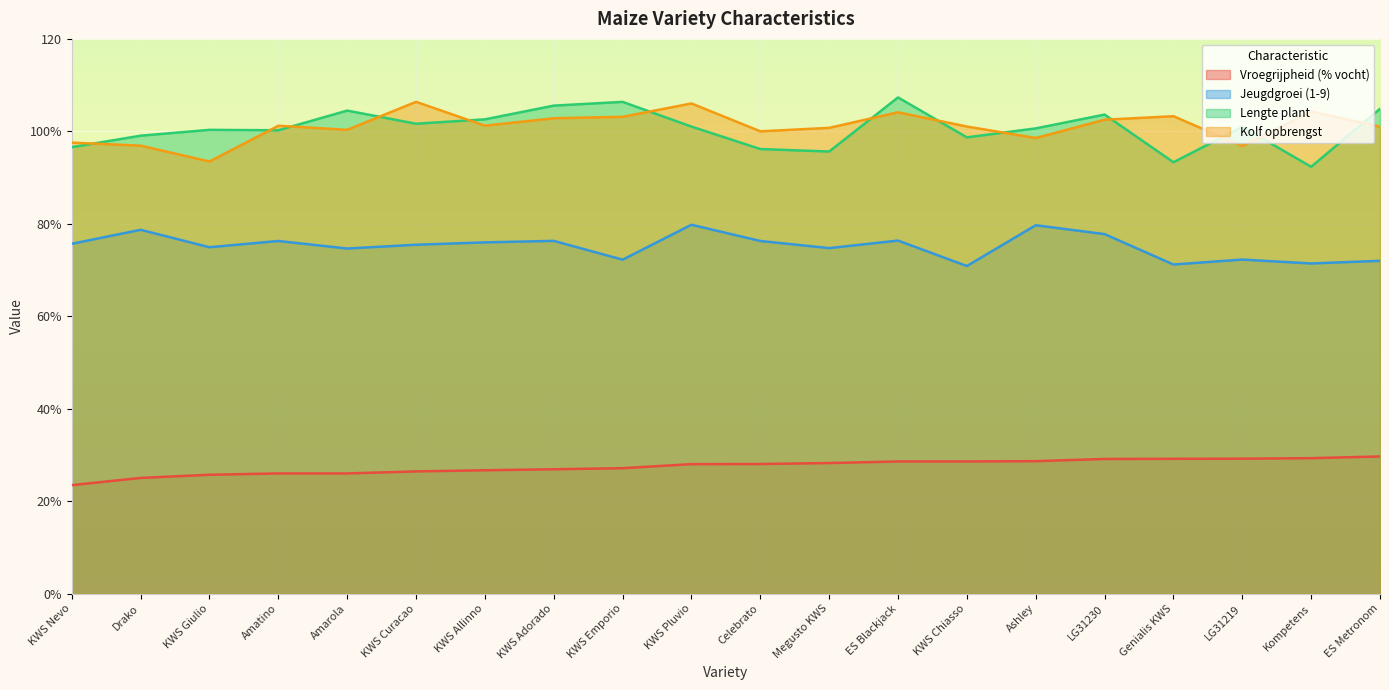

Which category has the lowest value across all series?

KWS Nevo